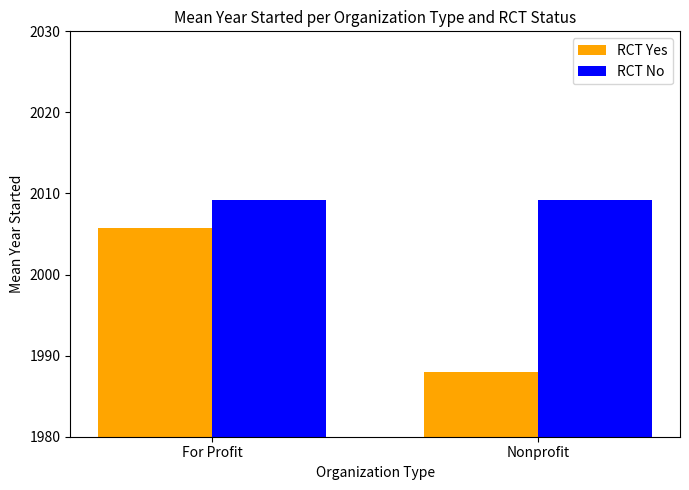

What is the average value of the RCT No series?

2009.2